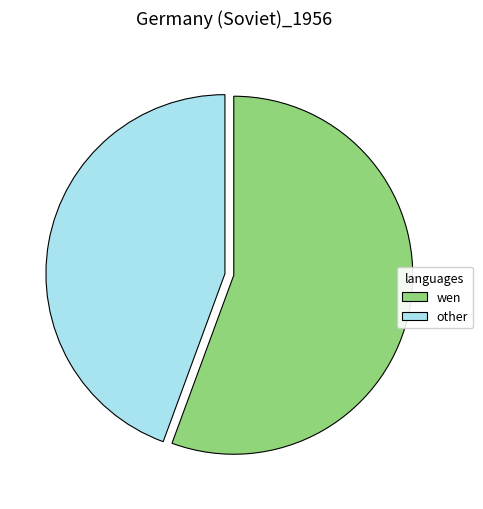

The other slice represents 44% of the pie. True or false?

True